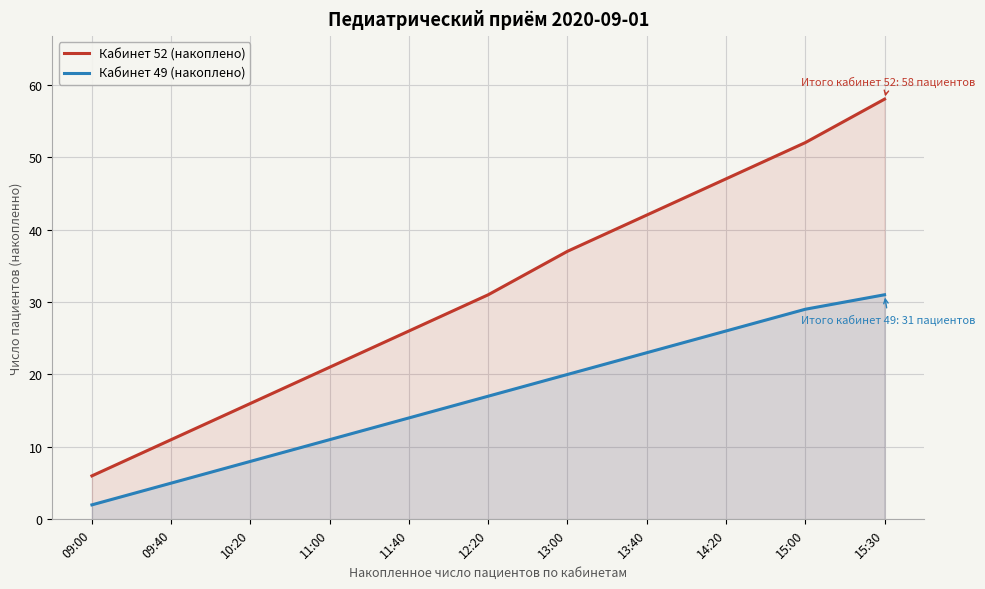

What is the label of the 4th point from the right?

13:40